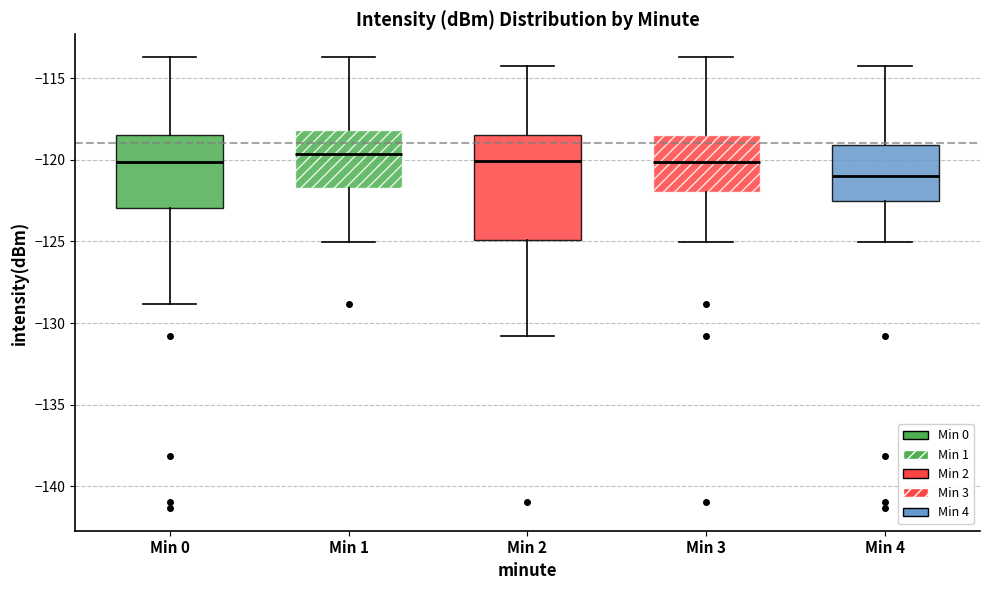

Where does the upper whisker of the box for Min 1 end on the y-axis? The values are not printed on the chart, so give them approximately, as read against the axis.

-113.5